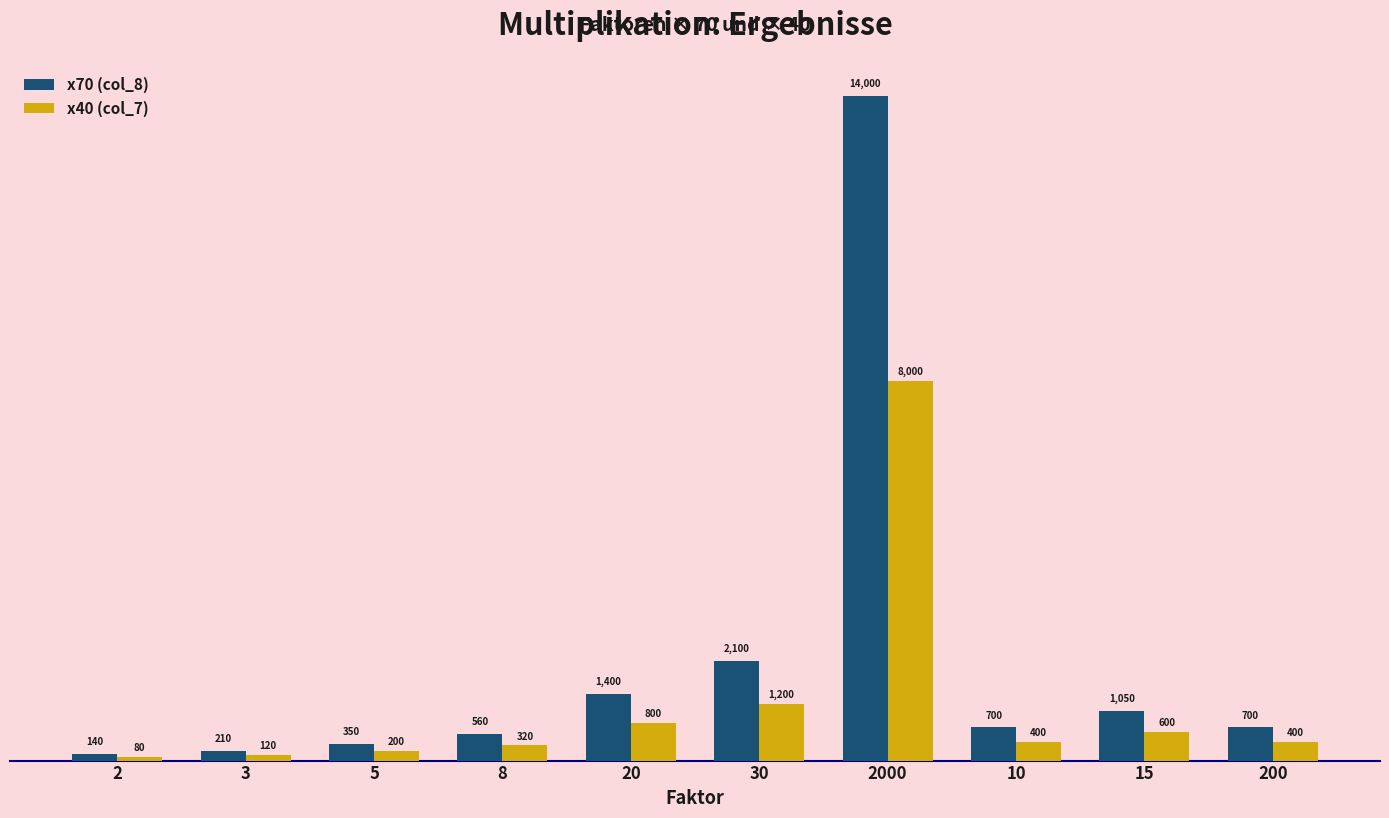

Is it true that x70 (col_8) equals 268 at 15?

False